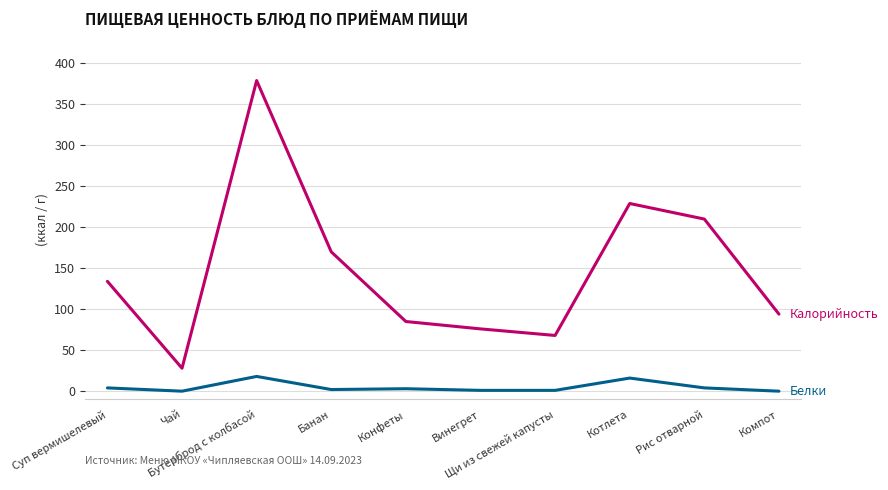

What is the maximum value shown in the chart?

379